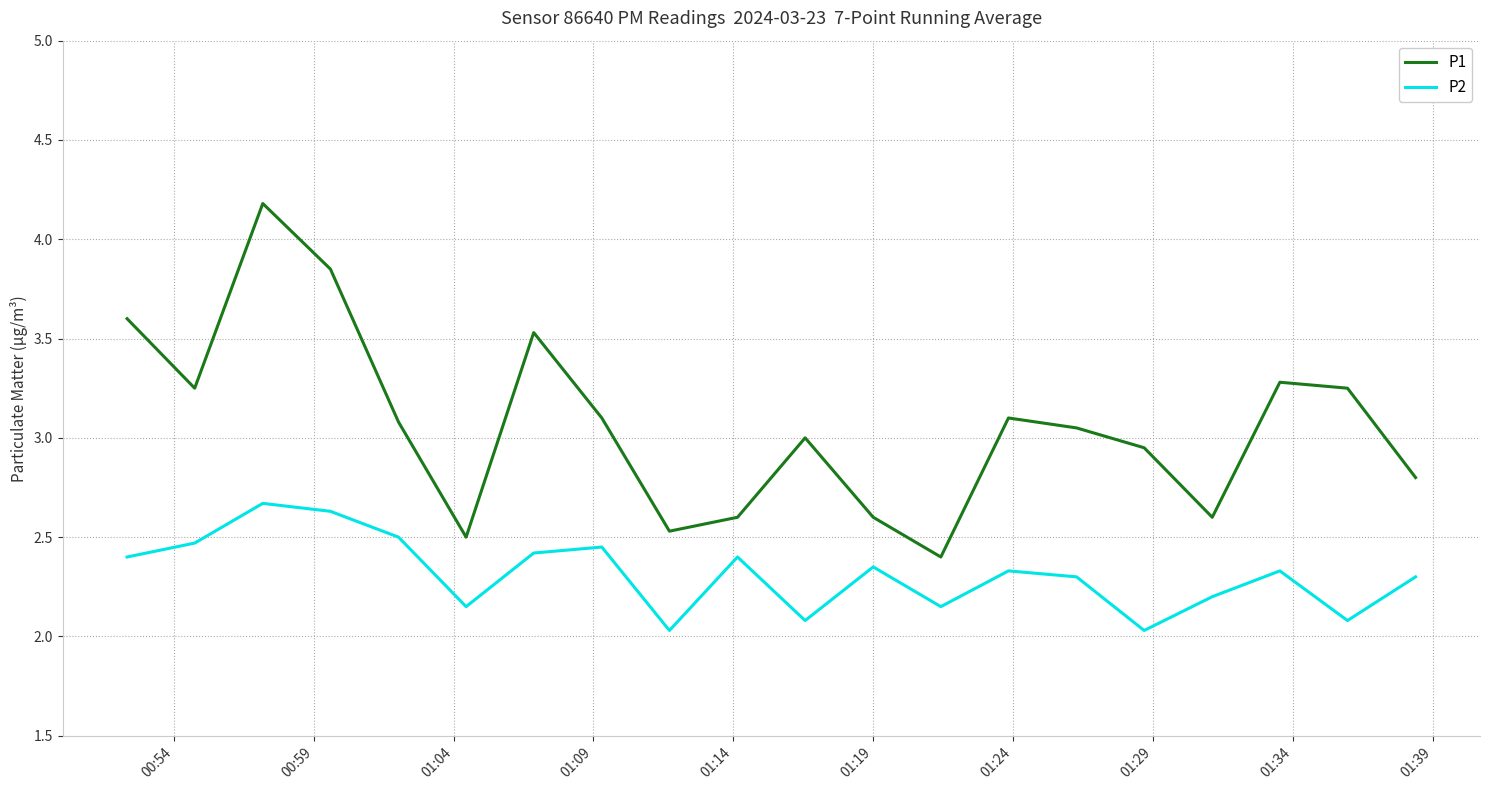

What is the maximum value shown in the chart?

4.2